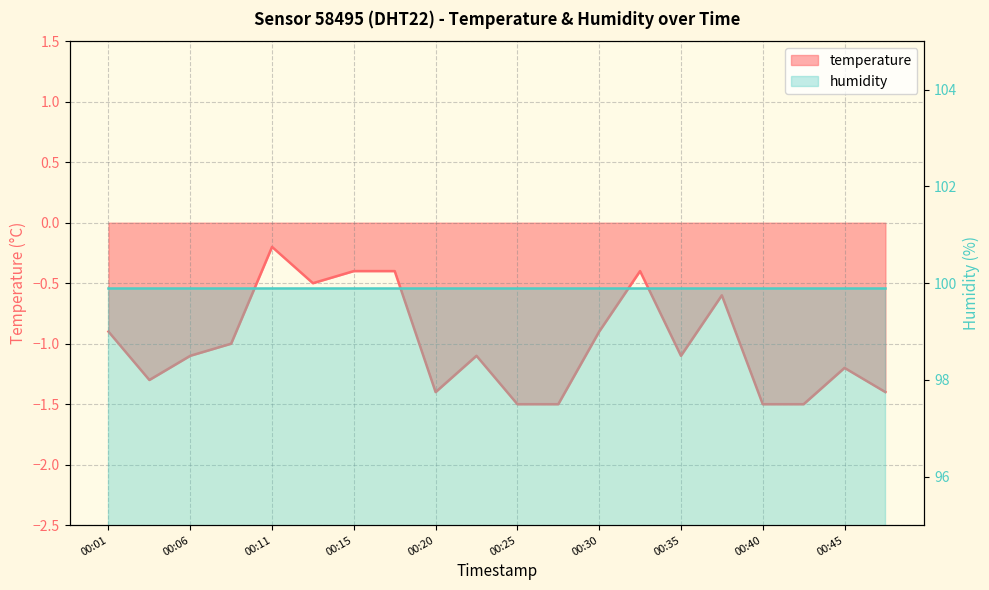

What is the sum of all values?

-19.9